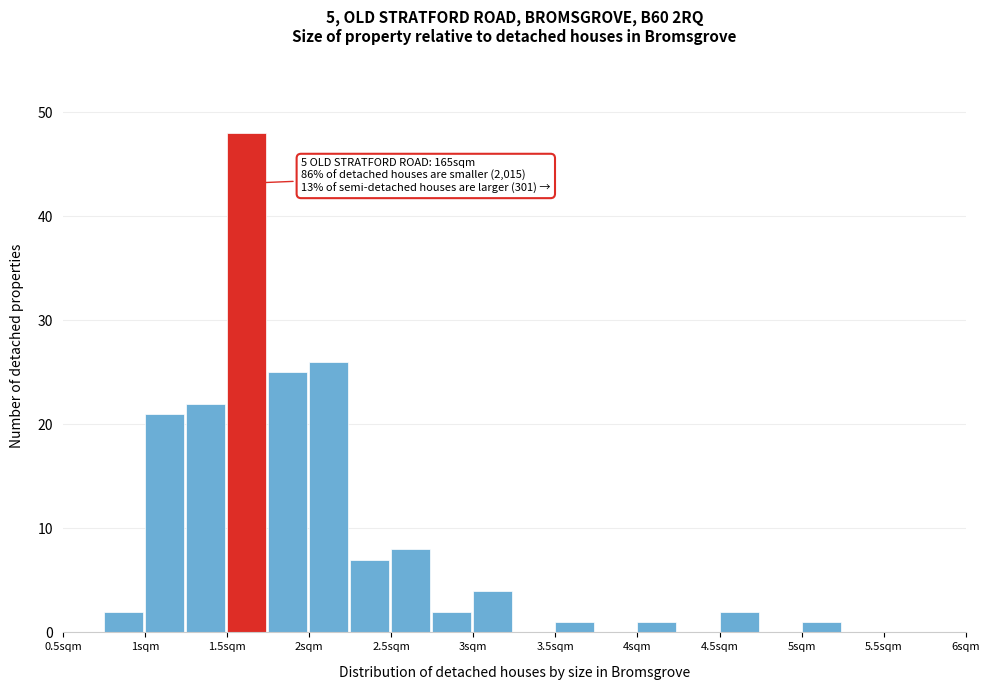

Over which range of the x-axis is the bar tallest?

1.50 to 1.75